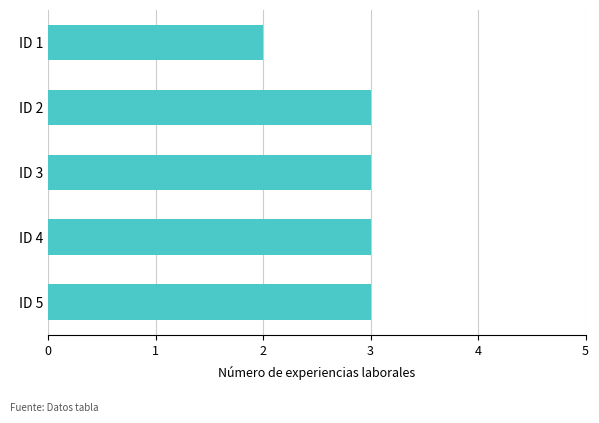

What is the maximum value shown in the chart?

3